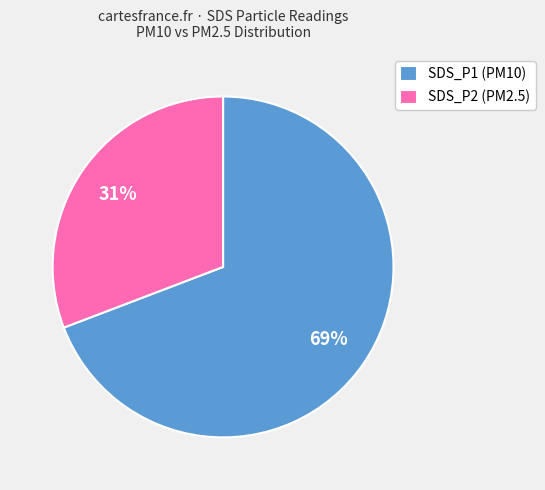

Is there a majority slice in this chart?

Yes